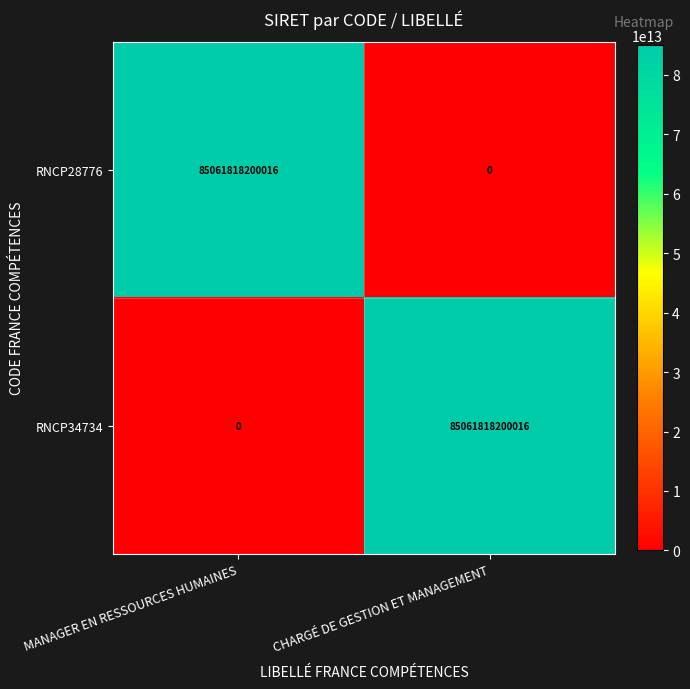

True or false: RNCP34734 has a value of 85061818200016 at CHARGÉ DE GESTION ET MANAGEMENT.

True